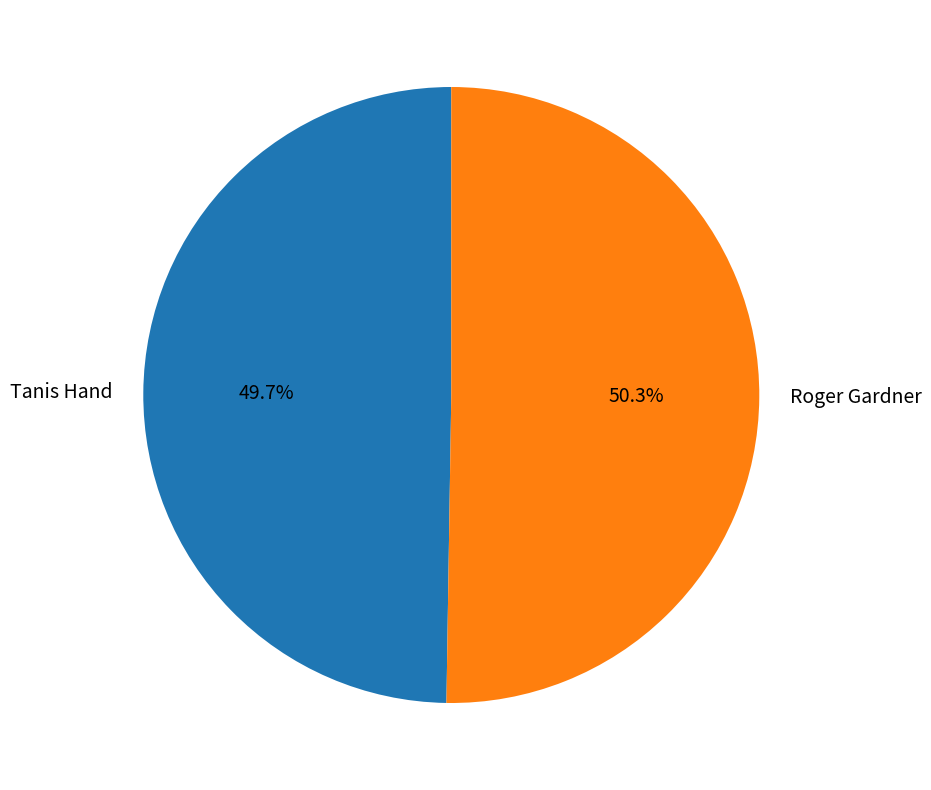

How many slices are in this pie chart?

2